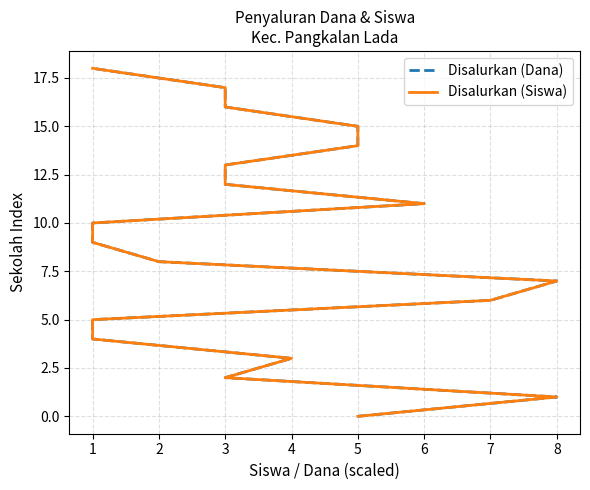

Which series has the largest range (max minus min)?

Disalurkan (Dana)